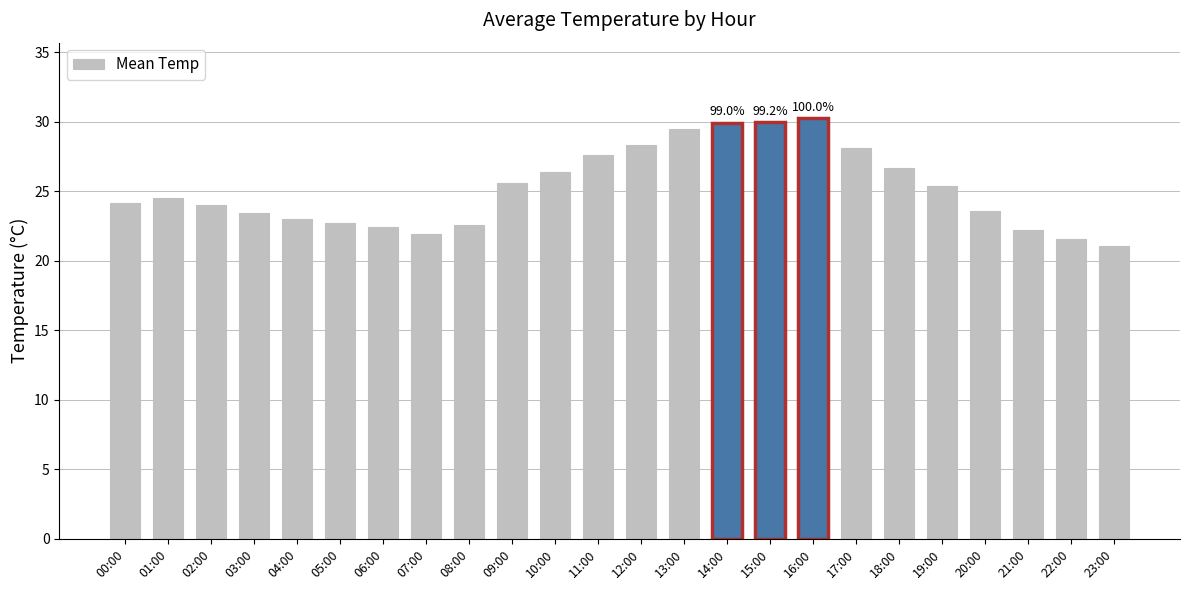

Does the chart contain any negative values?

No